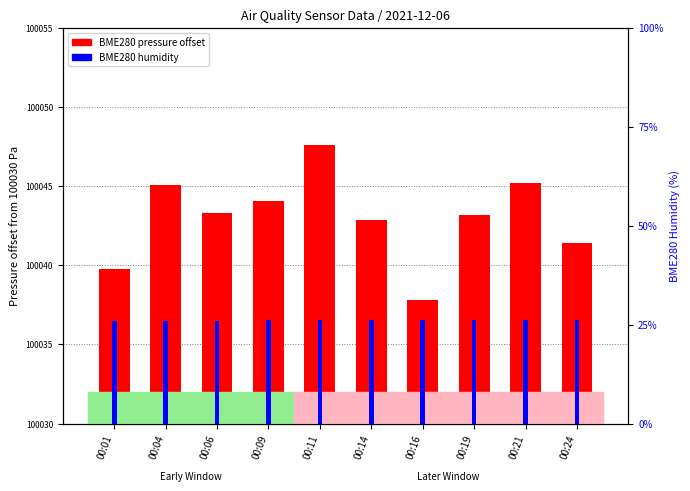

What is the lowest value of the BME280 humidity (%) series?

26.0